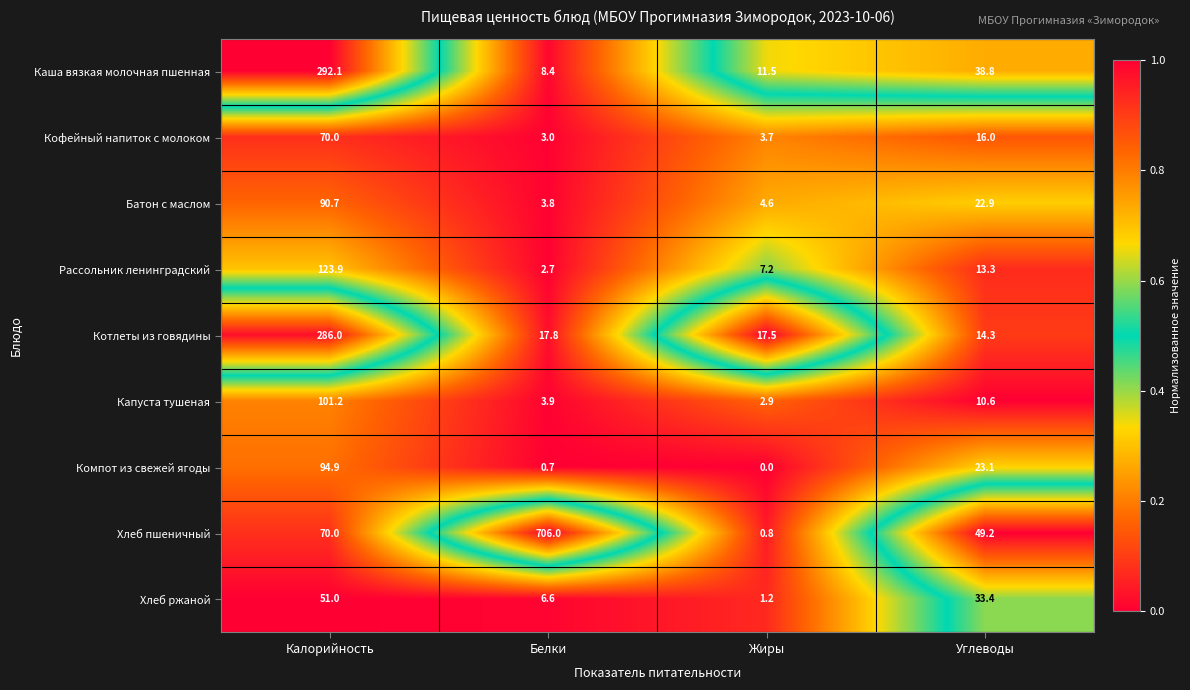

What is the spread (max minus min) of values at Калорийность?

241.1